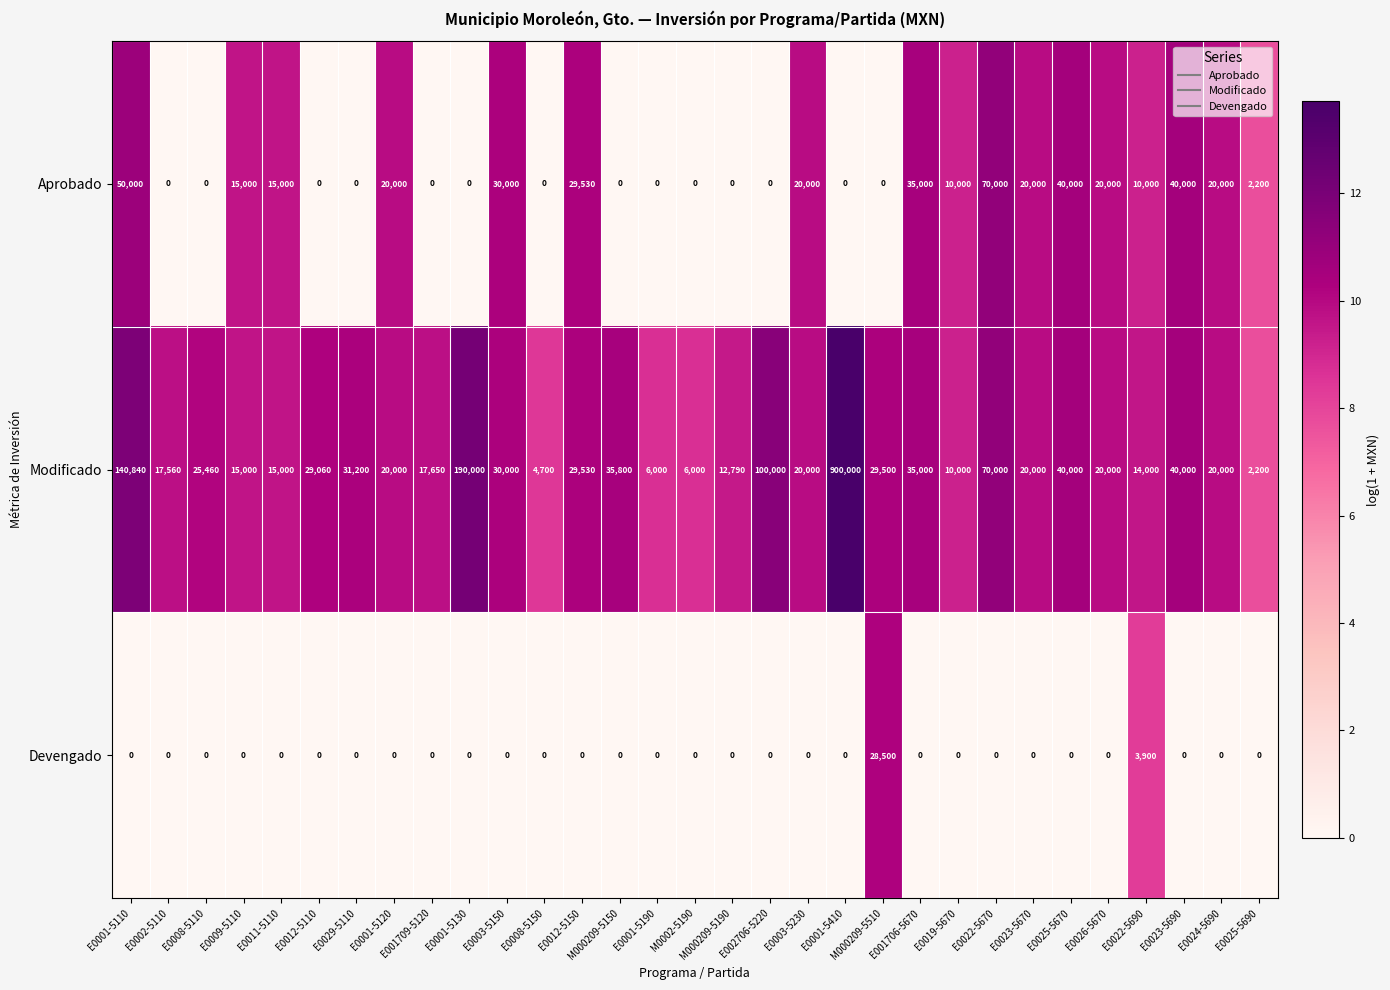

List the series in order of their overall mean, lowest first.

Devengado, Aprobado, Modificado